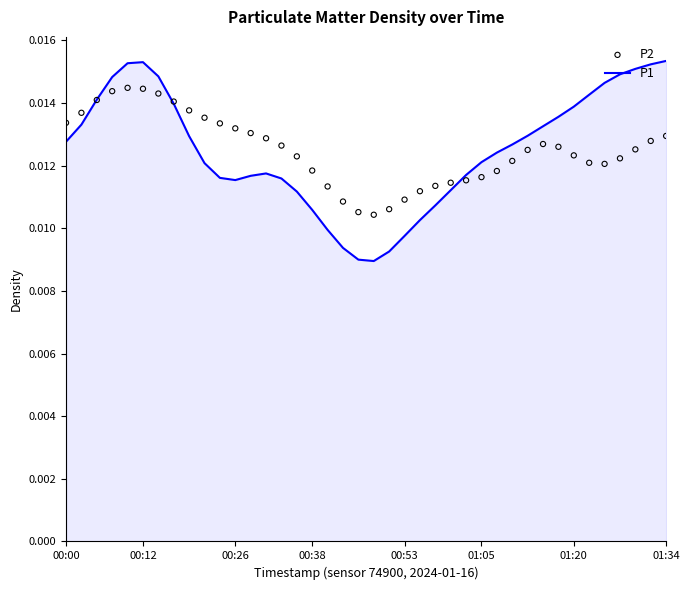

What are all the series names shown in the legend?

P1, P2